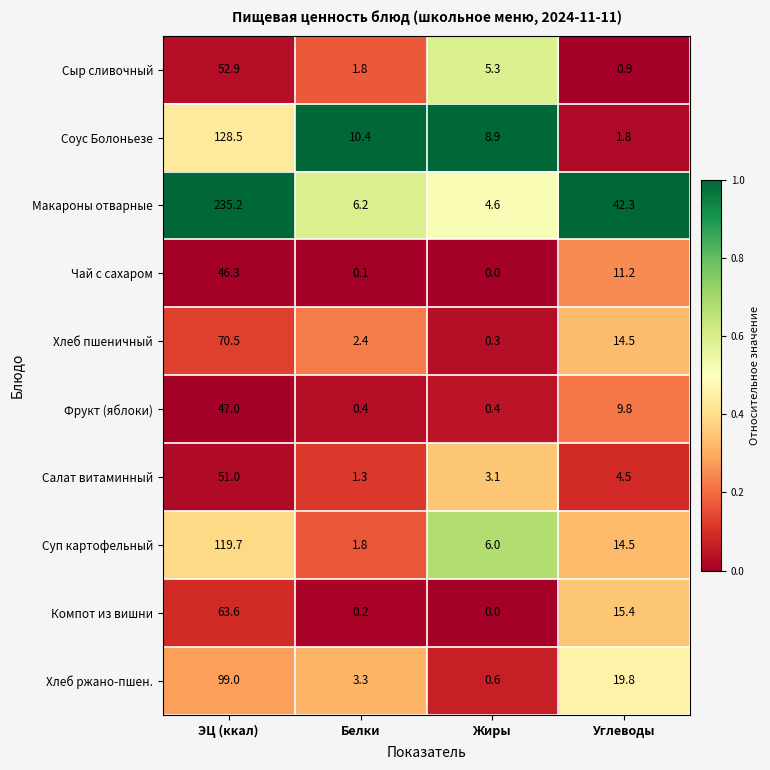

What is the difference between the maximum and minimum values in the Компот из вишни series?

63.6